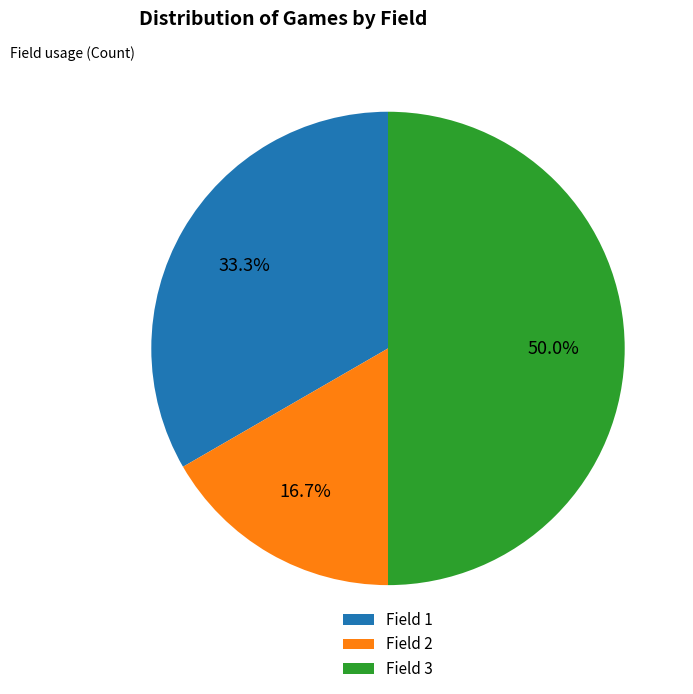

How much of the chart is everything except Field 3?

50.0%